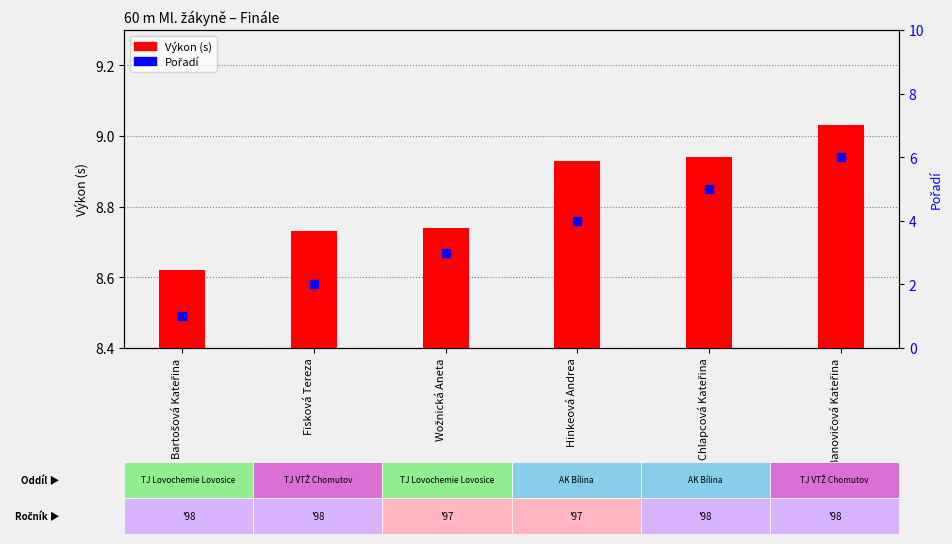

Which series has the largest Y range (max minus min)?

Pořadí